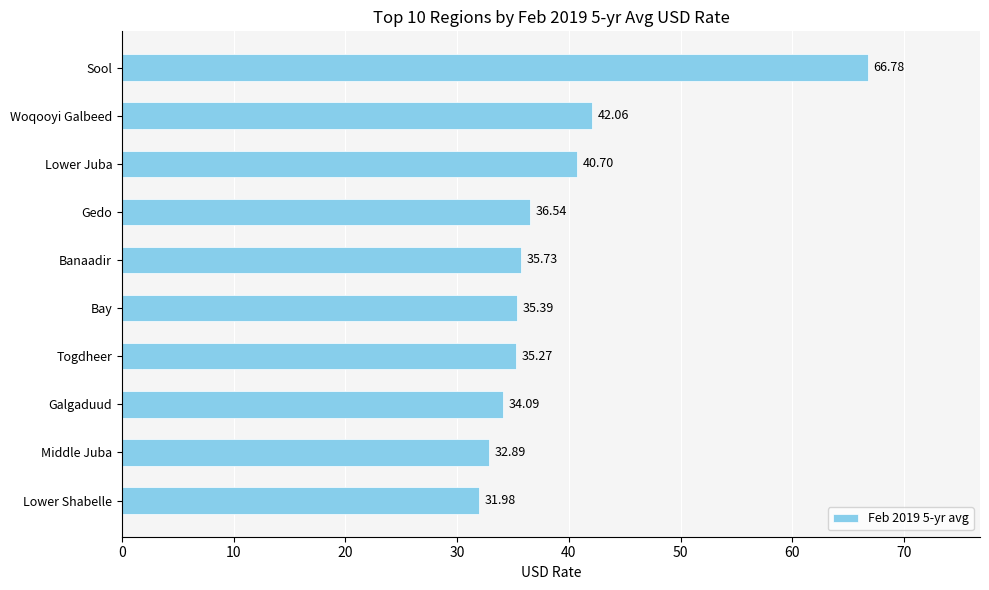

Which has a higher value, Gedo or Bay?

Gedo